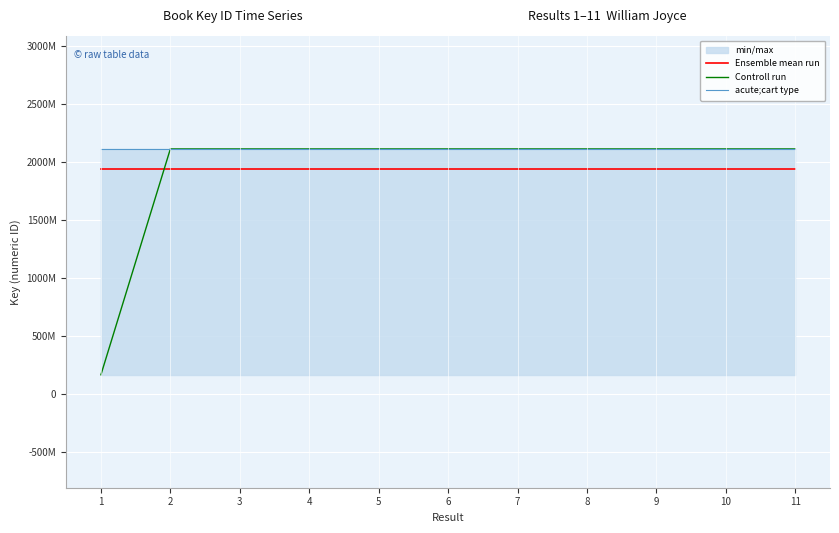

How many times do acute;cart type and Controll run cross each other?

3